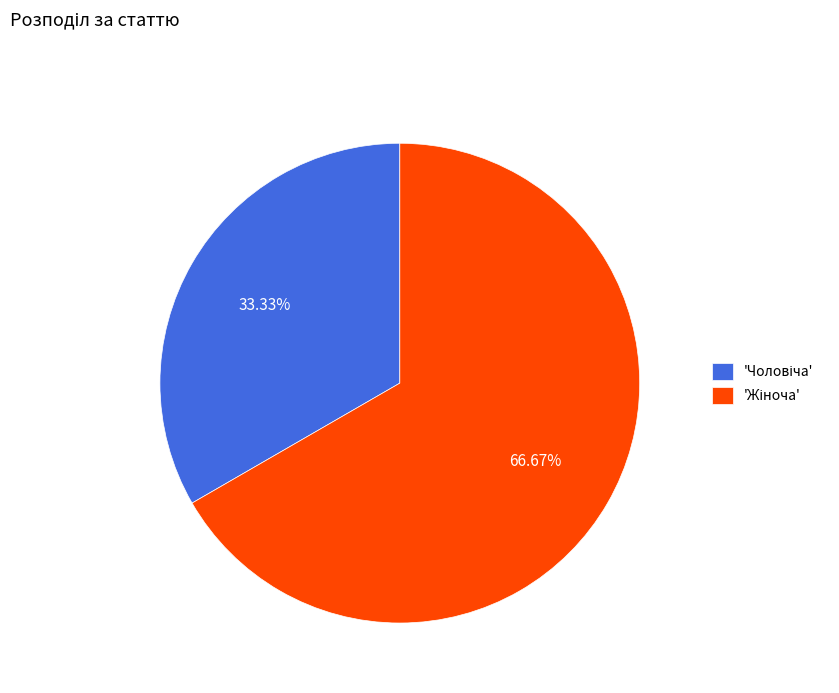

How many slices are in this pie chart?

2